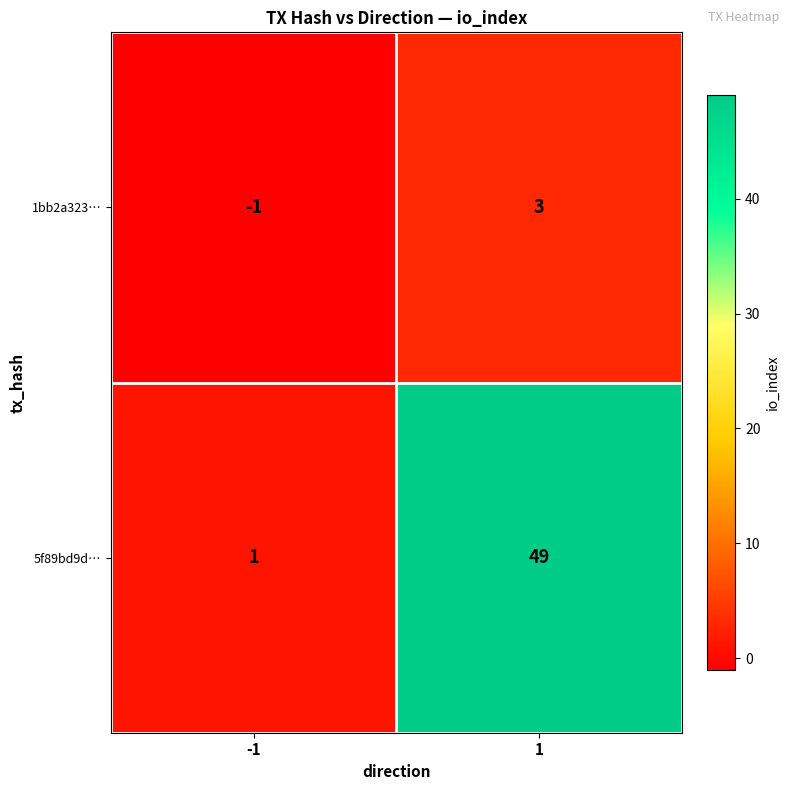

What is the difference between the maximum and minimum values in the 5f89bd9d… series?

48